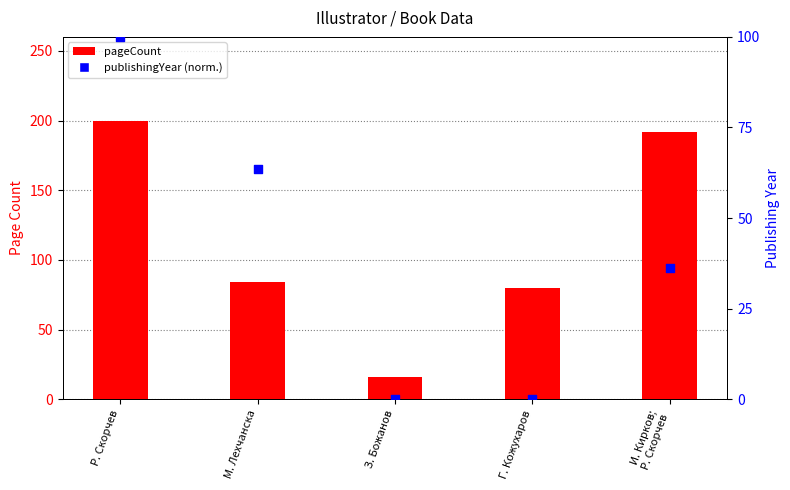

What are all the series names shown in the legend?

pageCount, publishingYear (normalized)